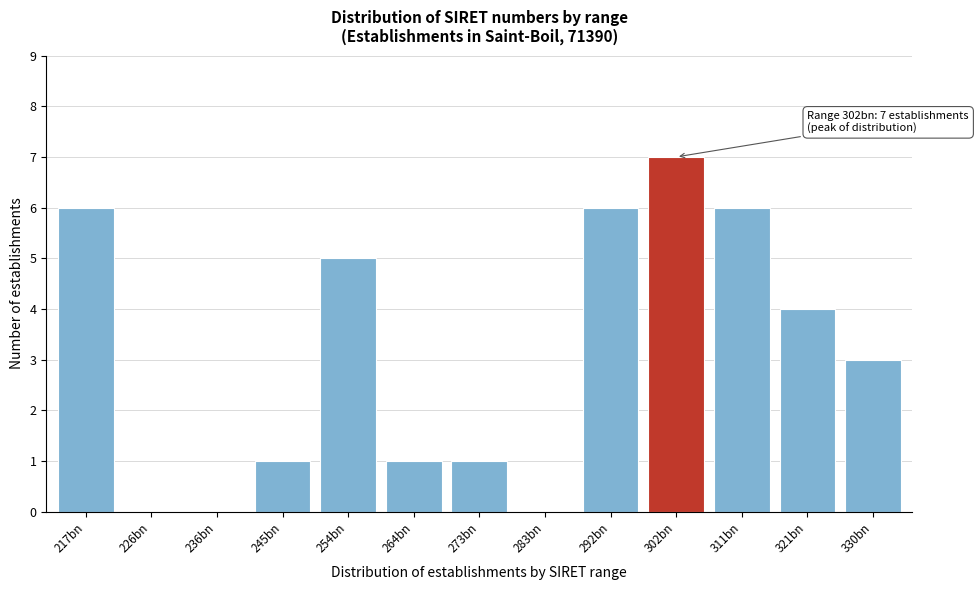

Reading left to right, transcribe all the data shown in this chart.

217bn=6	226bn=0	236bn=0	245bn=1	254bn=5	264bn=1	273bn=1	283bn=0	292bn=6	302bn=7	311bn=6	321bn=4	330bn=3